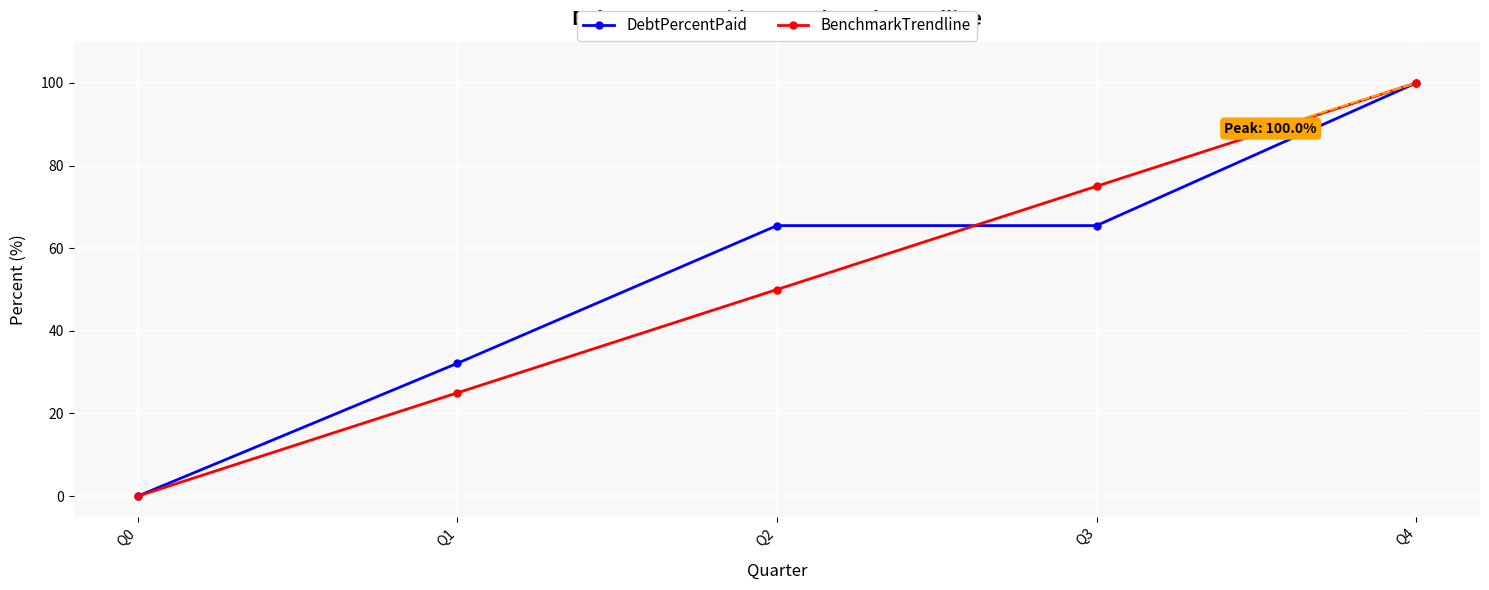

Read the DebtPercentPaid value at Q4.

100.0